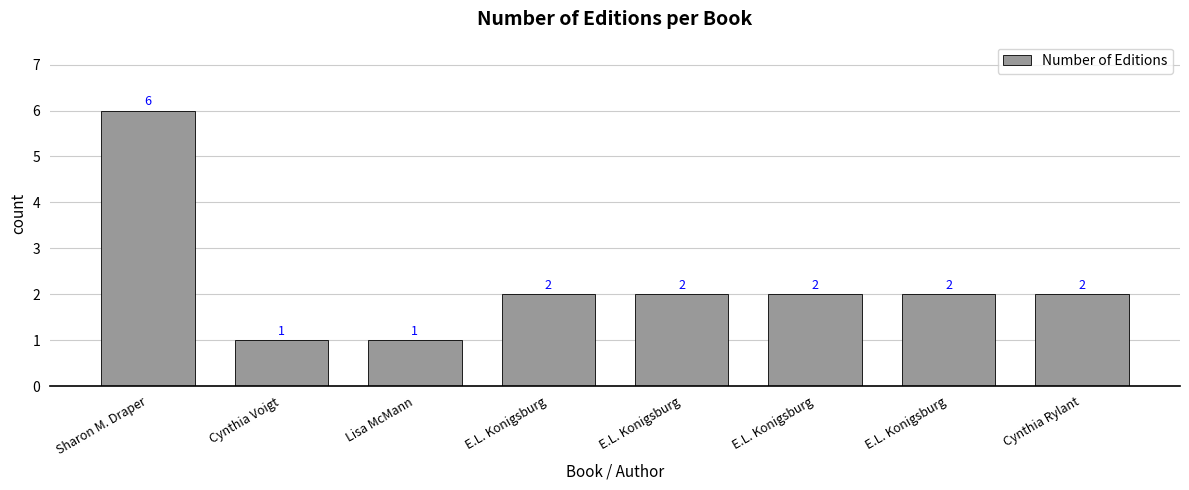

How many data points are less than 2?

2